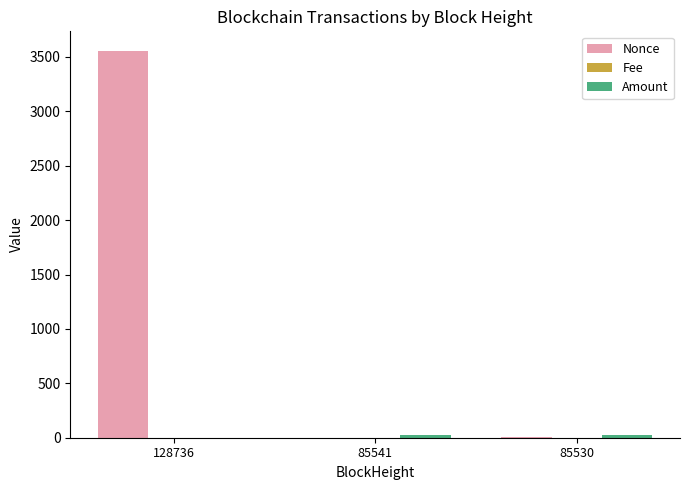

Which series changed the most between 128736 and 85530?

Nonce